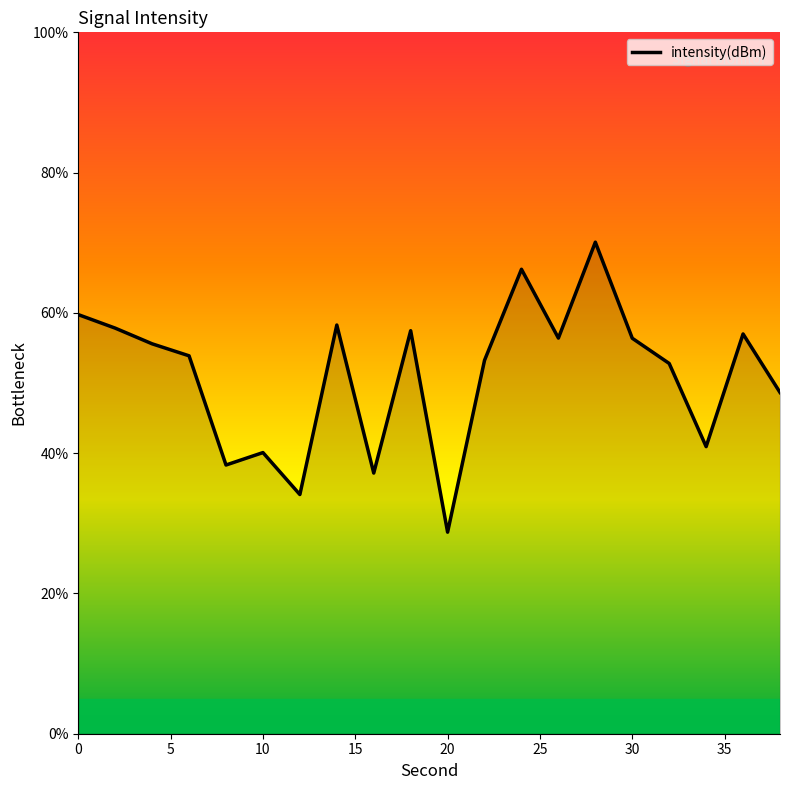

What is the greatest value displayed?

70.1